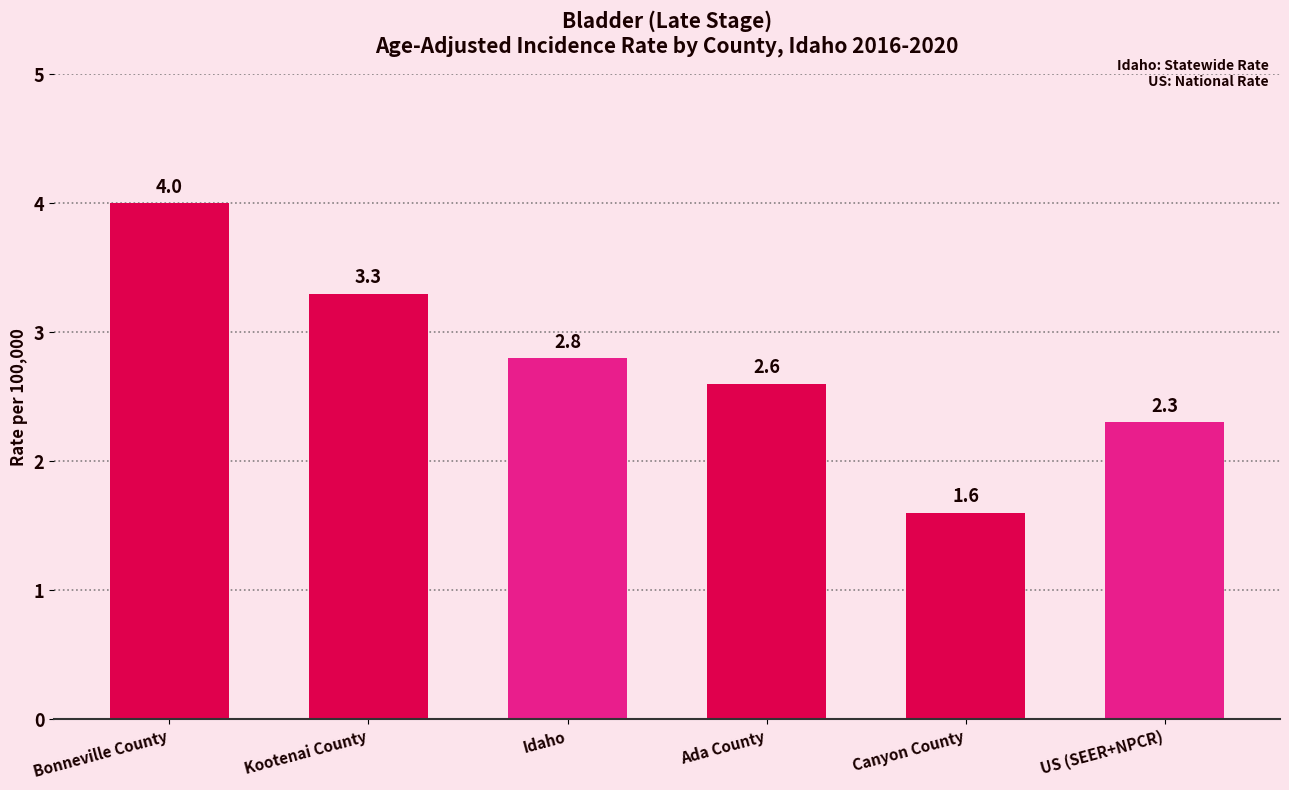

Reading left to right, transcribe all the data shown in this chart.

4.0	3.3	2.8	2.6	1.6	2.3